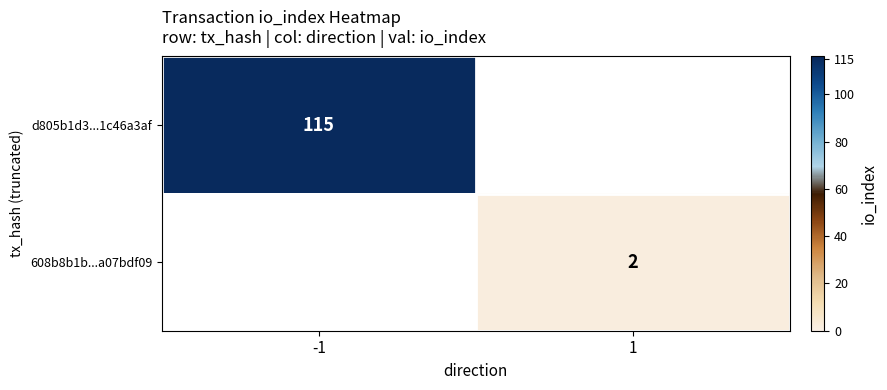

Is it true that d805b1d3...1c46a3af equals 61 at -1?

False